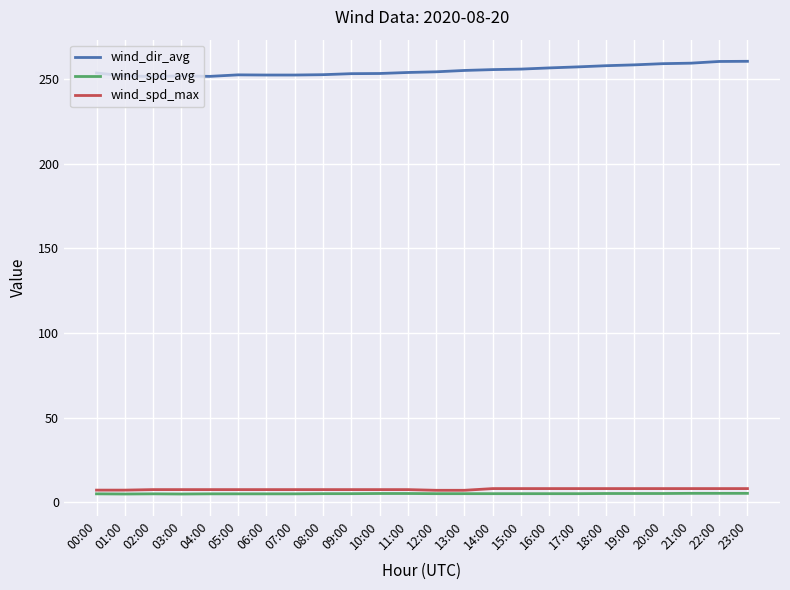

How many lines are shown in the chart?

3